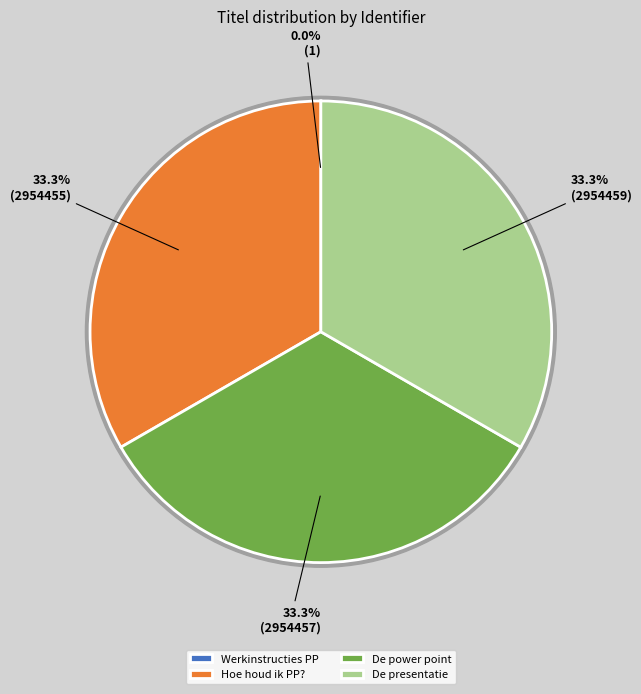

How many segments does this pie chart have?

4